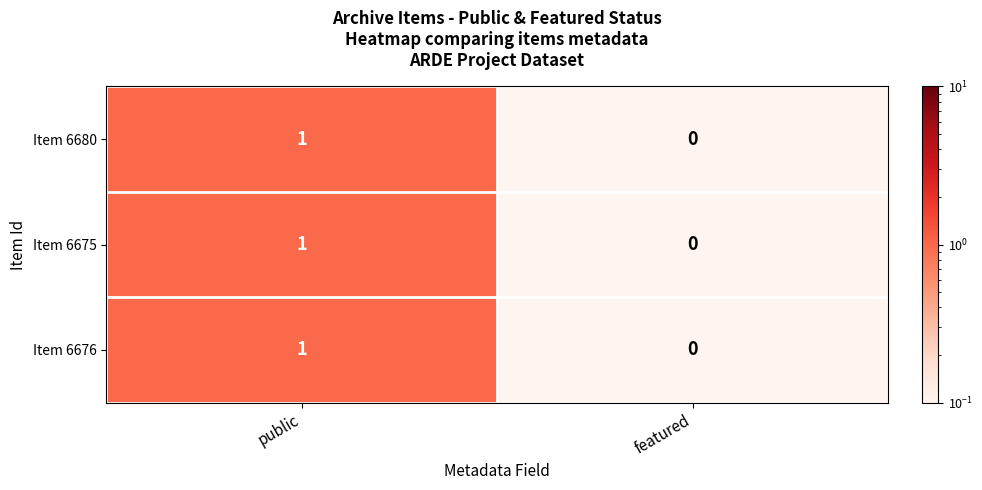

At which category is the sum across all series the highest?

public